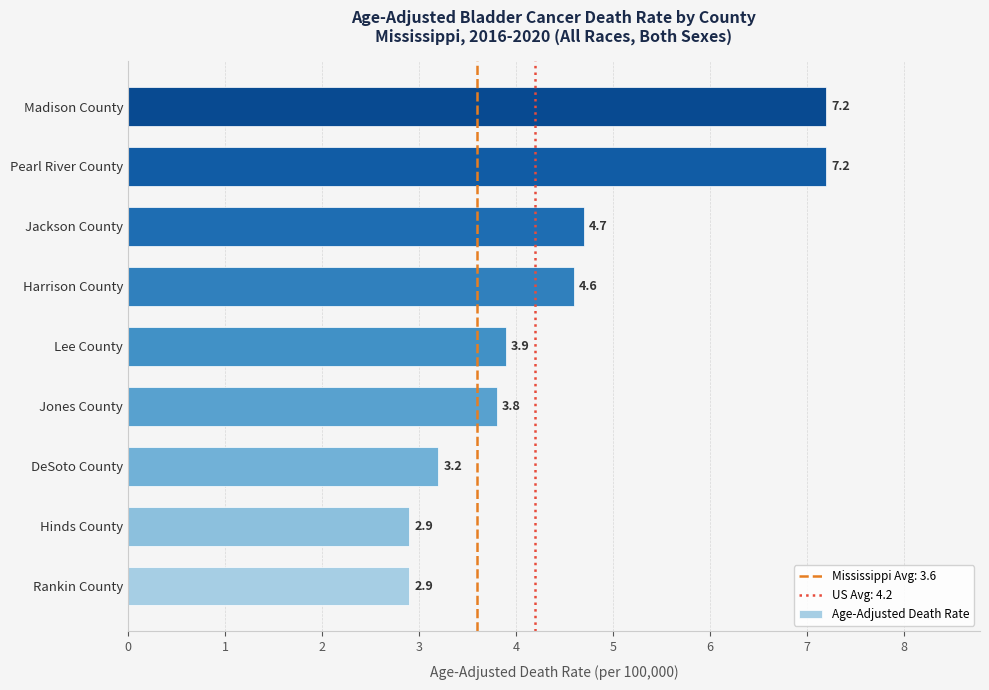

What is the difference between the maximum and minimum values?

4.3